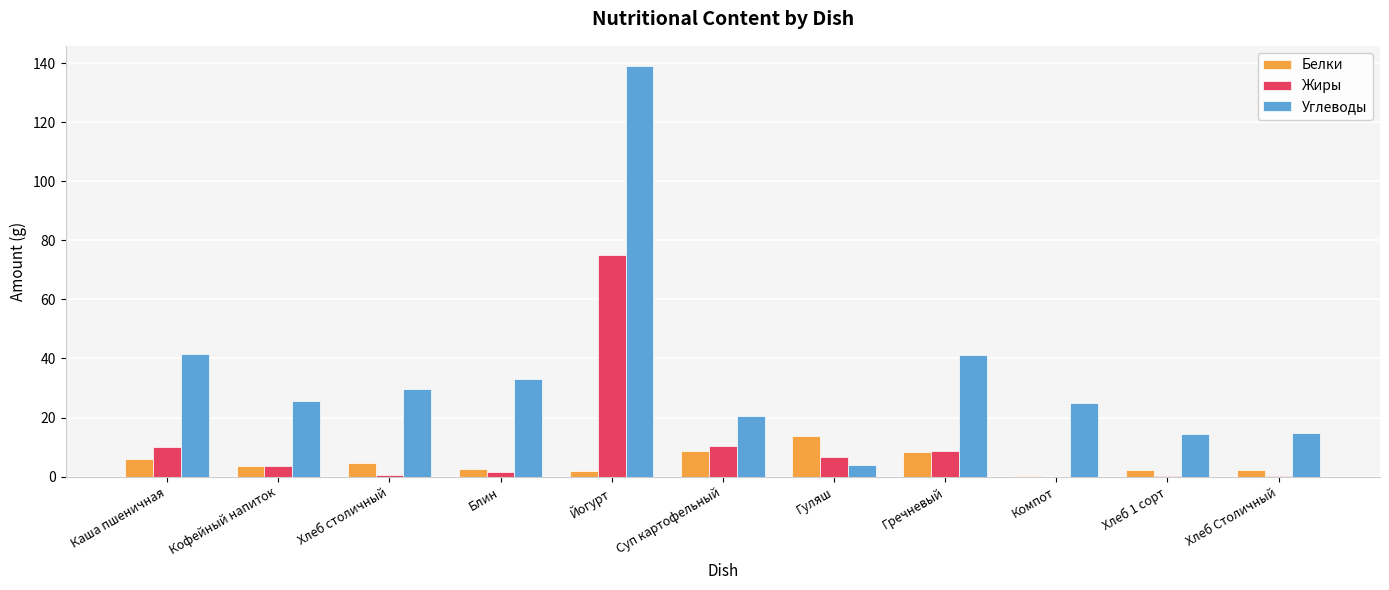

How many data points does each series have?

11